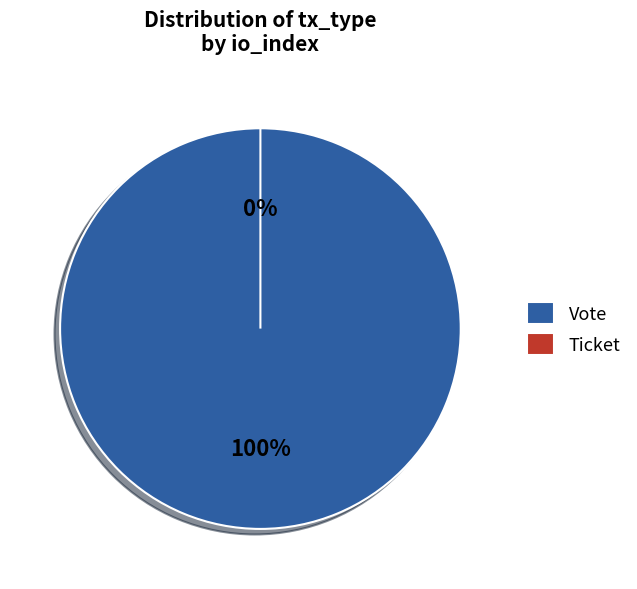

What is the change in value from Vote to Ticket?

-1